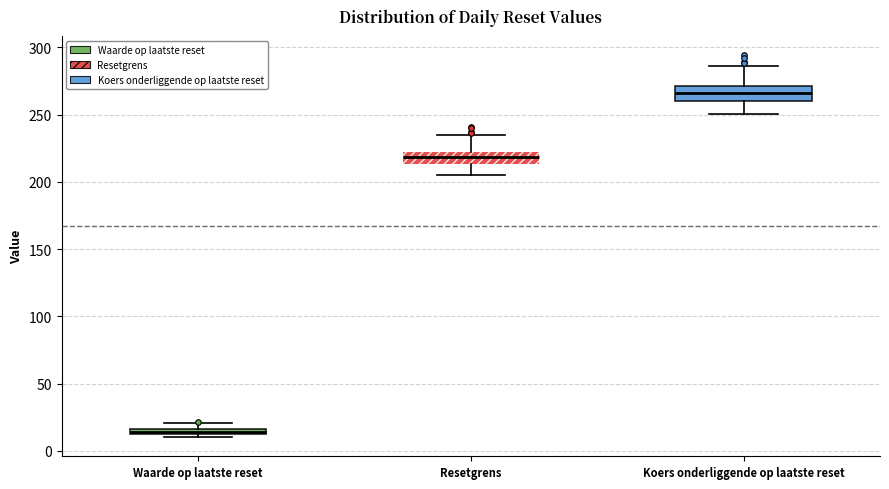

Which box's median line is the lowest?

Waarde op laatste reset